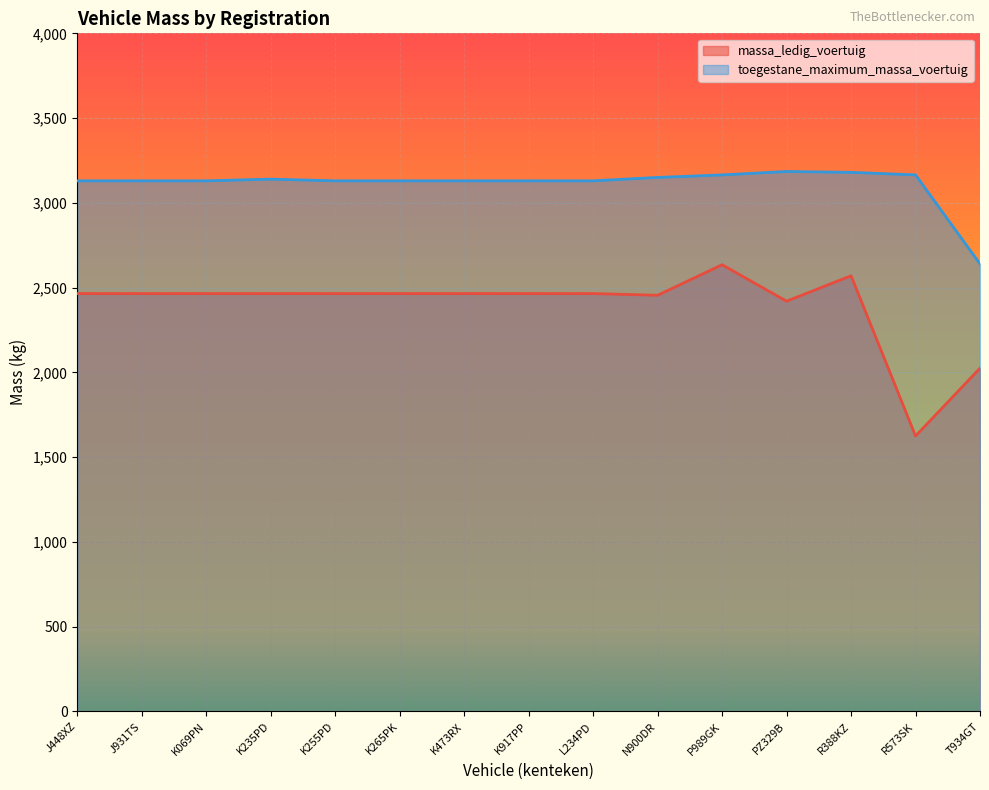

Which category has the lowest value in the massa_ledig_voertuig series?

R573SK